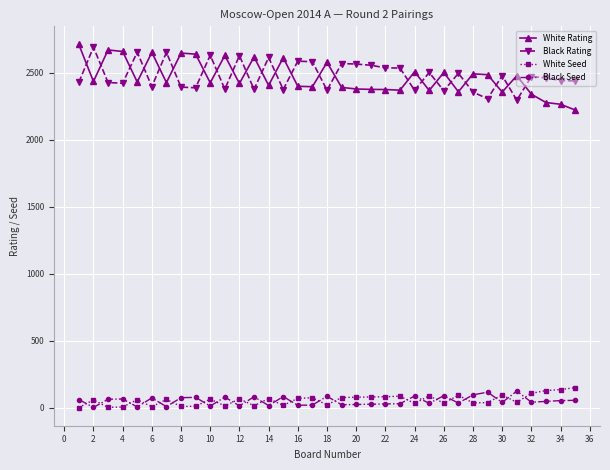

What is the minimum value for White Rating?

2221